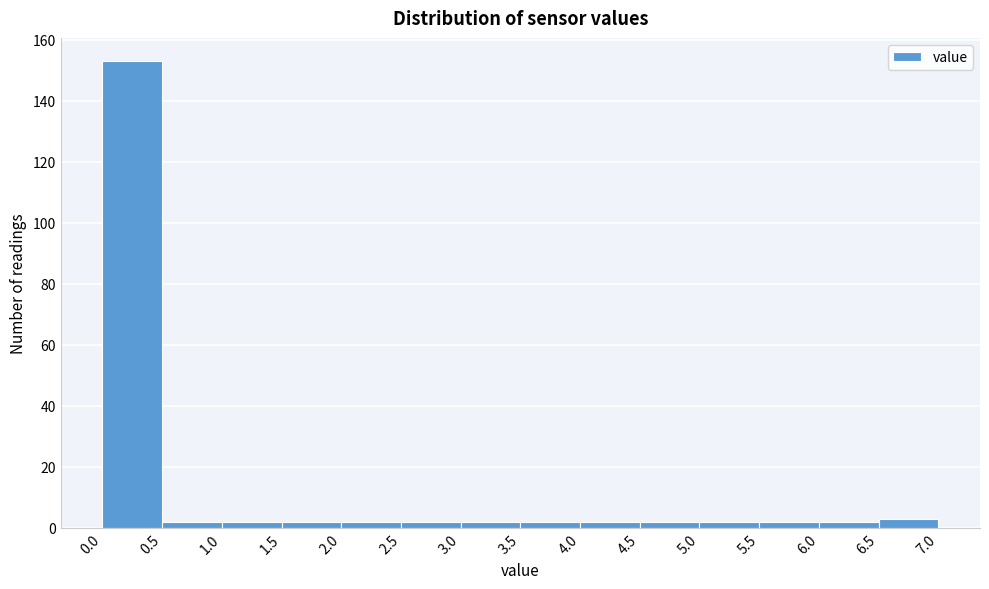

Reading left to right, list every bar in this chart as the range it spans on the x-axis followed by its height. The values are not printed on the chart, so give them approximately, as read against the axis.

0.0 to 0.5: 154
0.5 to 1.0: 2
1.0 to 1.5: 2
1.5 to 2.0: 2
2.0 to 2.5: 2
2.5 to 3.0: 2
3.0 to 3.5: 2
3.5 to 4.0: 2
4.0 to 4.5: 2
4.5 to 5.0: 2
5.0 to 5.5: 2
5.5 to 6.0: 2
6.0 to 6.5: 2
6.5 to 7.0: 4